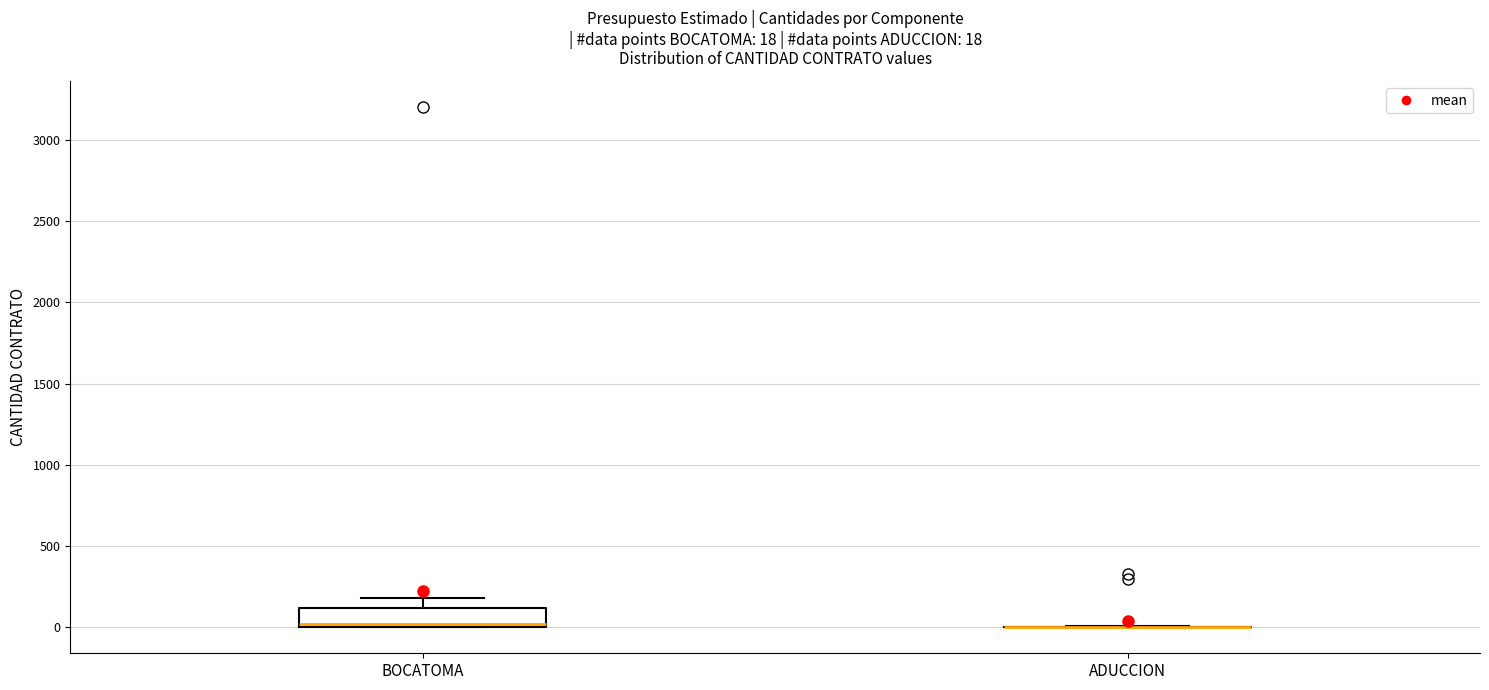

Which box is the tallest, from its lower edge to its upper edge?

BOCATOMA